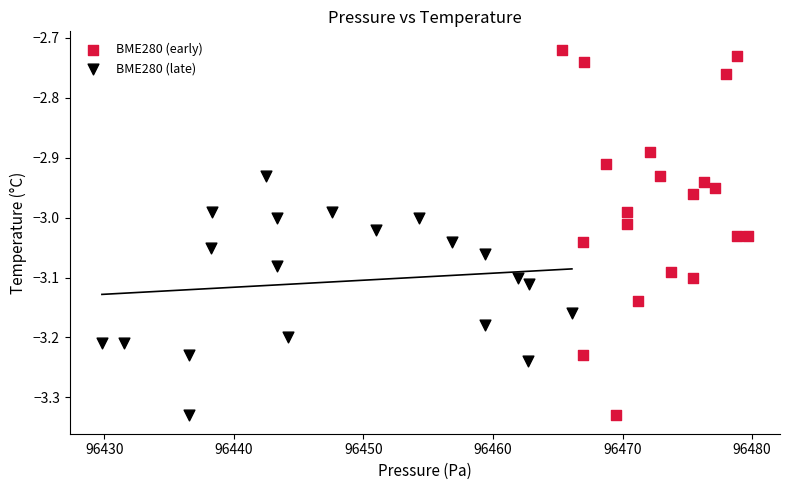

Which series reaches the maximum Y coordinate?

BME280 (early)